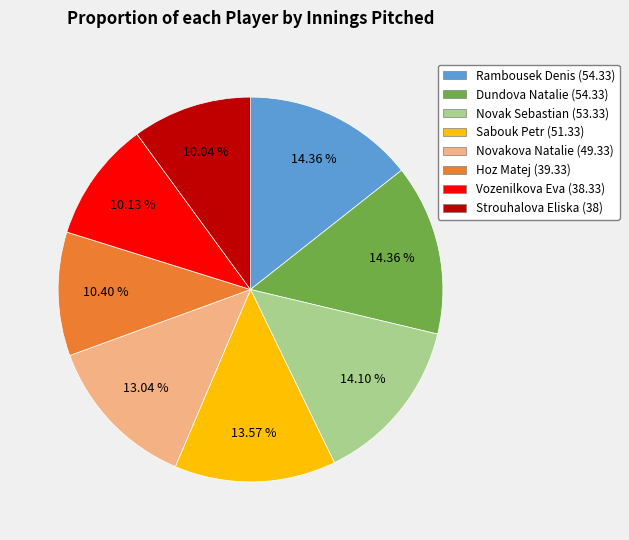

Which has a higher value, Rambousek Denis (54.33) or Hoz Matej (39.33)?

Rambousek Denis (54.33)